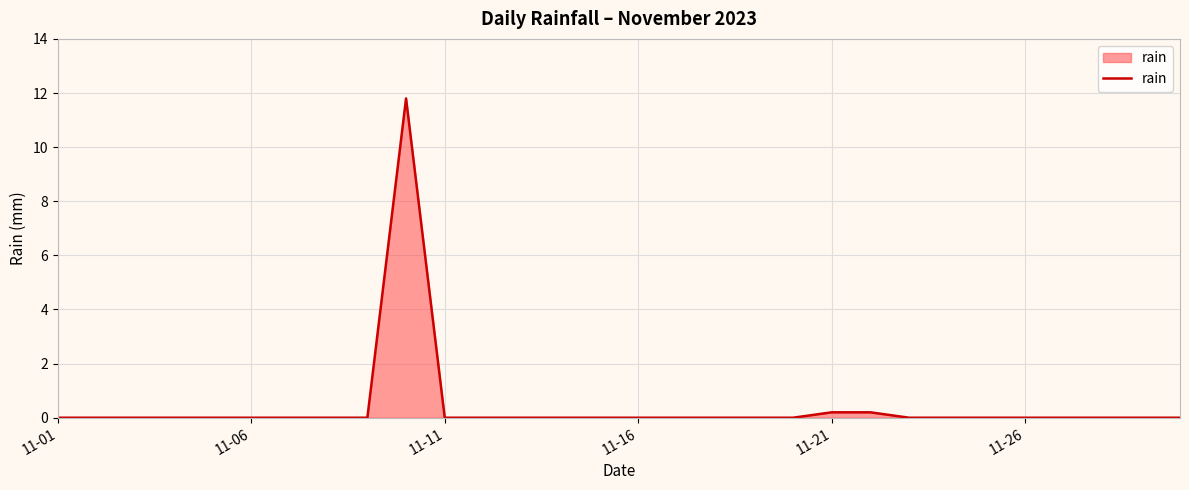

What is the greatest value displayed?

11.8